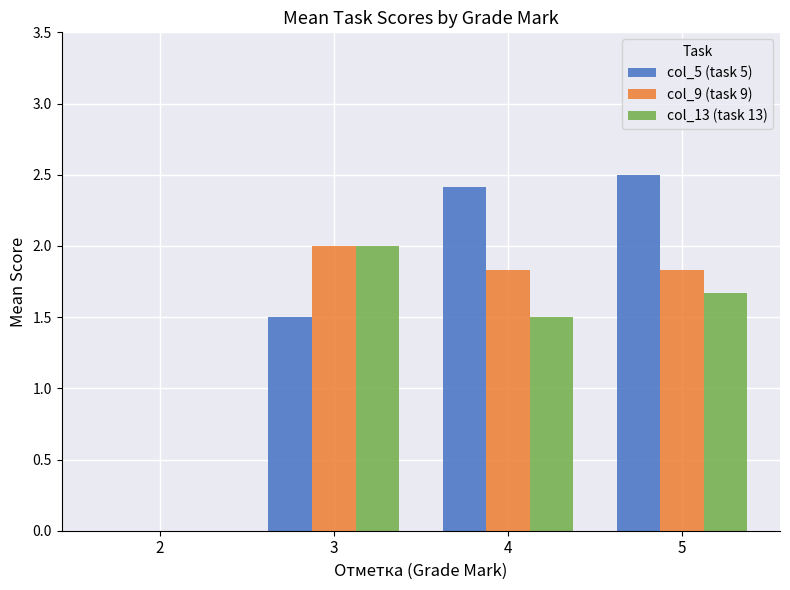

Reading right to left, what are all the values shown in this chart?

col_5 (task 5): 5=2.5	4=2.4	3=1.5	2=0.0
col_9 (task 9): 5=1.8	4=1.8	3=2.0	2=0.0
col_13 (task 13): 5=1.7	4=1.5	3=2.0	2=0.0